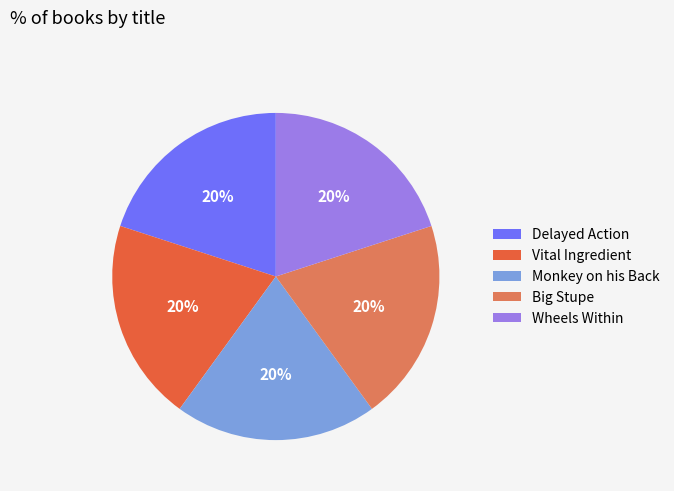

How many slices are in this pie chart?

5